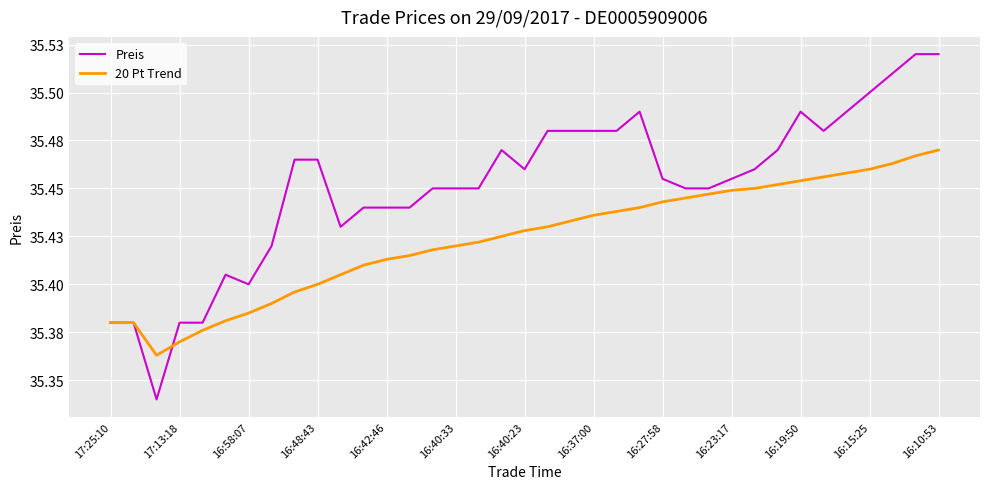

How many interior local valleys does the 20 Pt Trend series have?

1